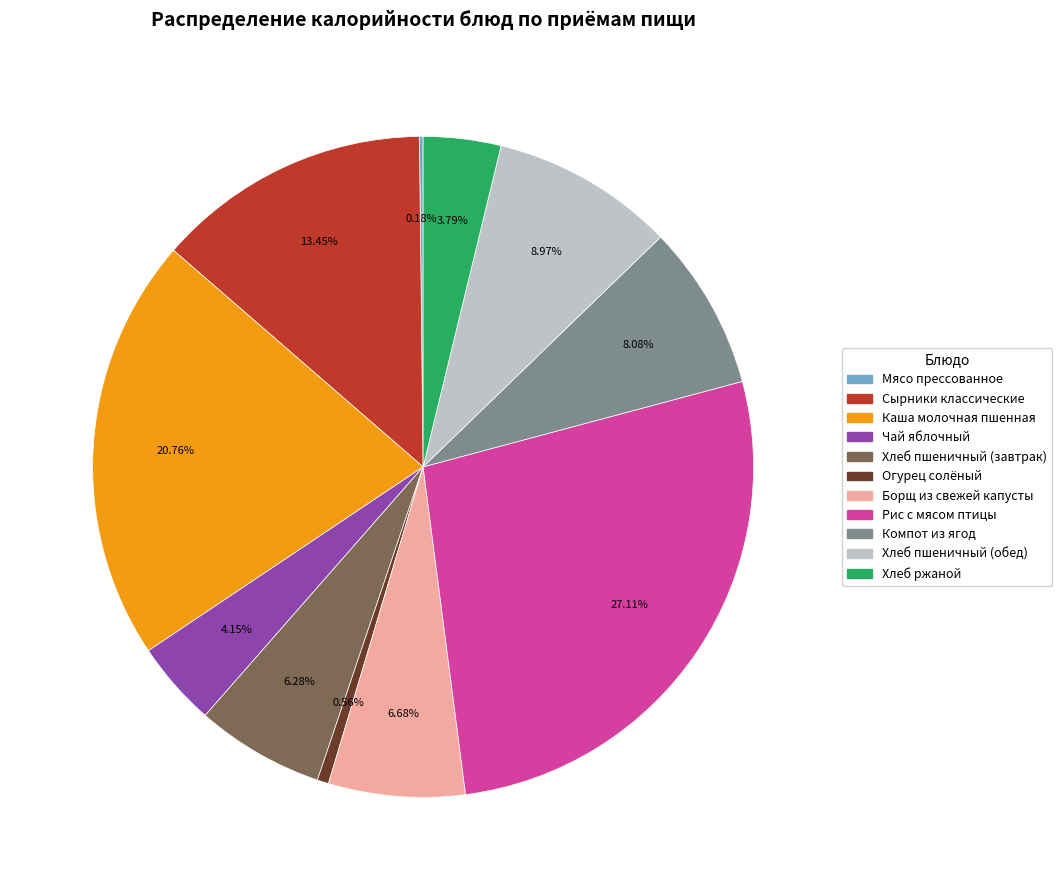

To the nearest percent, what portion does Борщ из свежей капусты represent?

7%